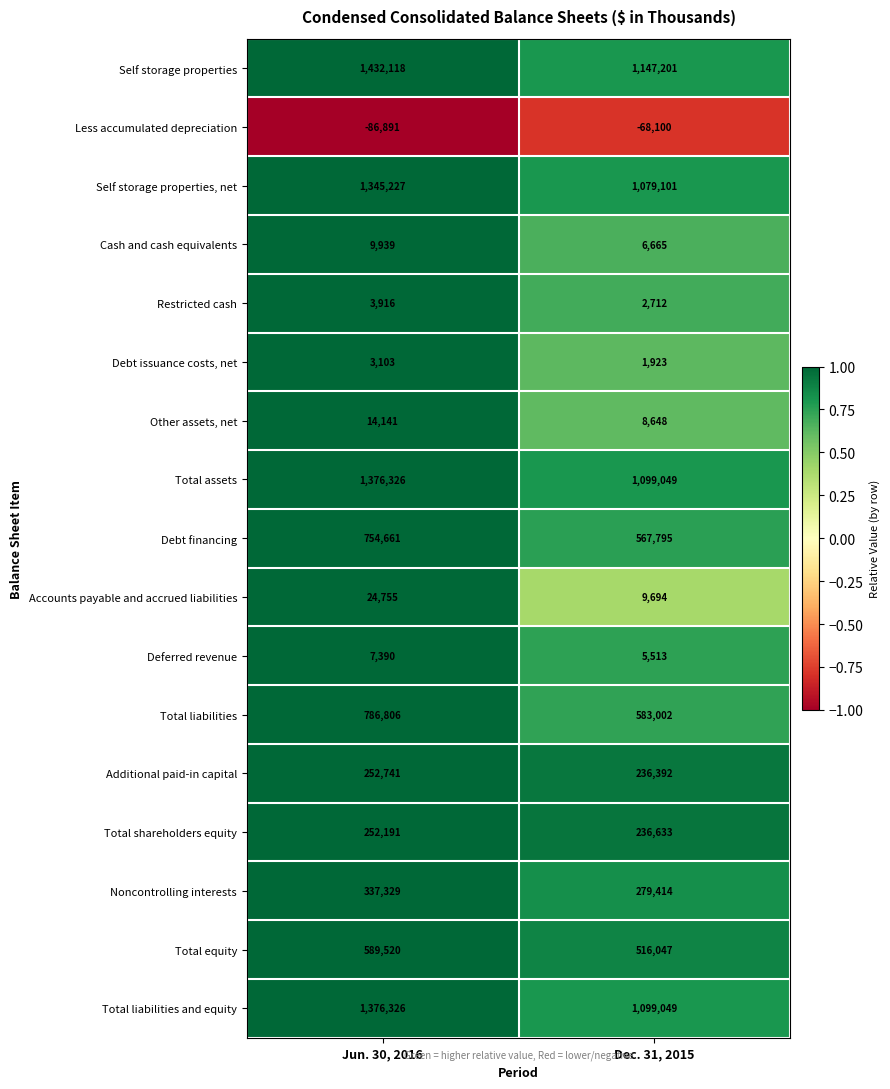

At how many categories does at least one series exceed 0?

2